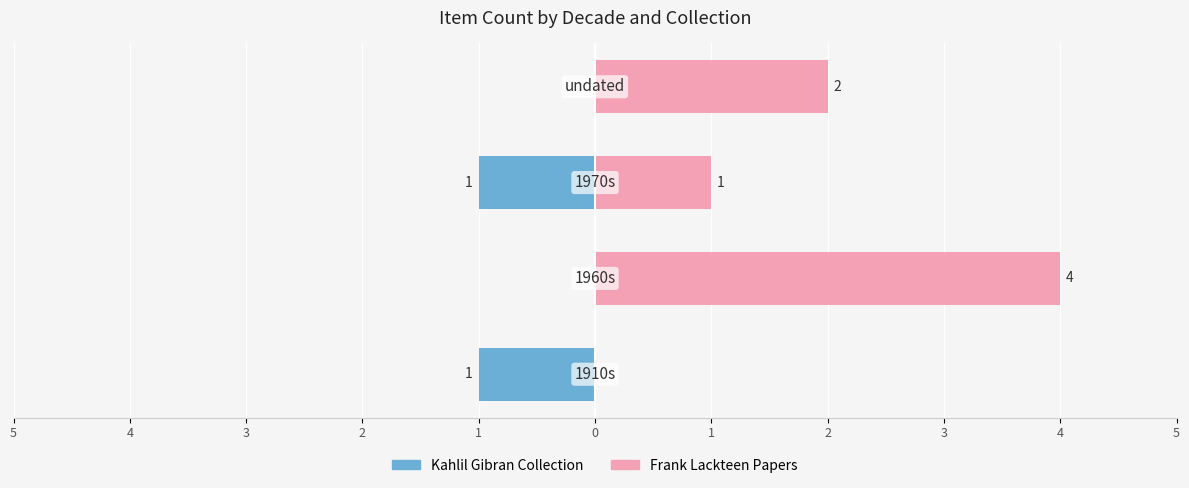

How many negative values does the Kahlil Gibran Collection series have?

2